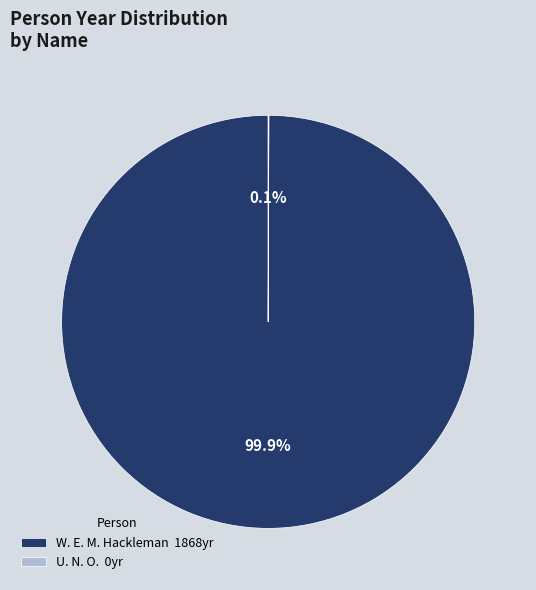

Is there any slice that represents more than half of the pie?

Yes